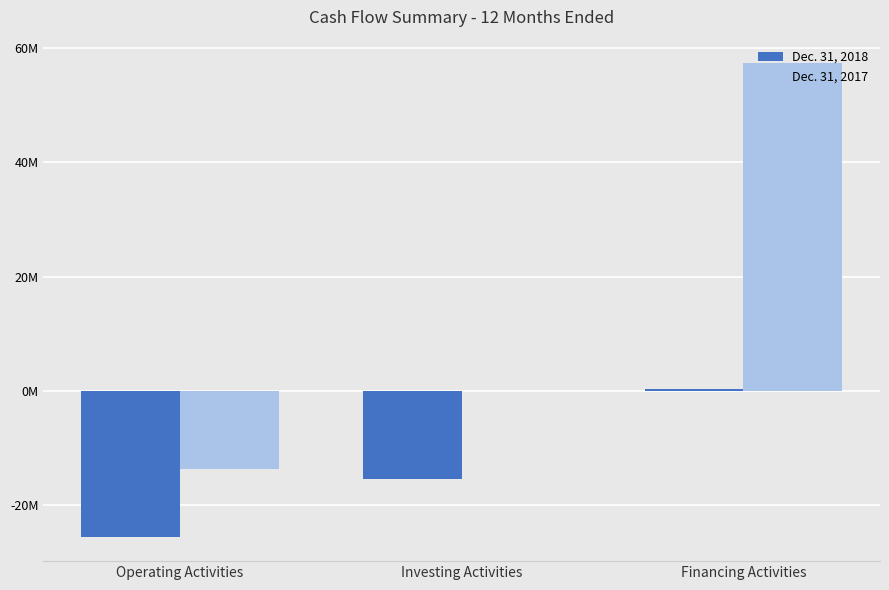

Are the bars horizontal?

No